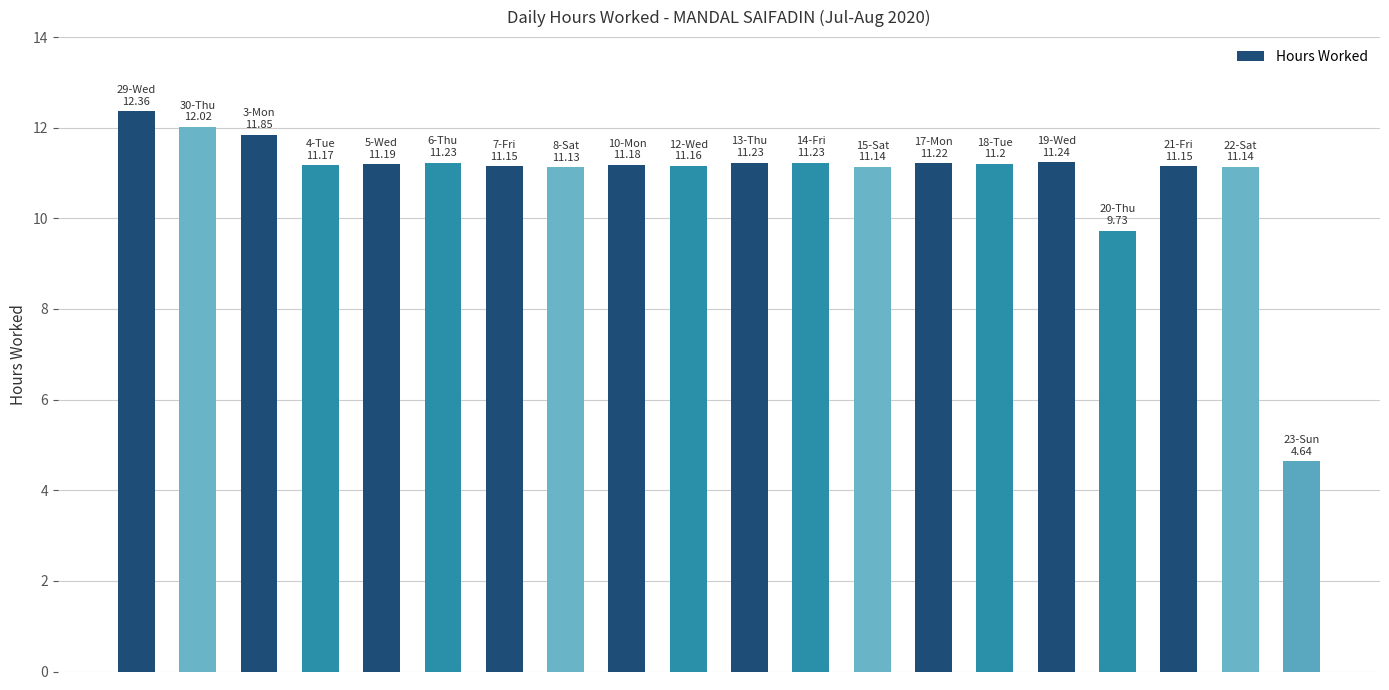

What is the difference between the second highest and minimum values?

7.4